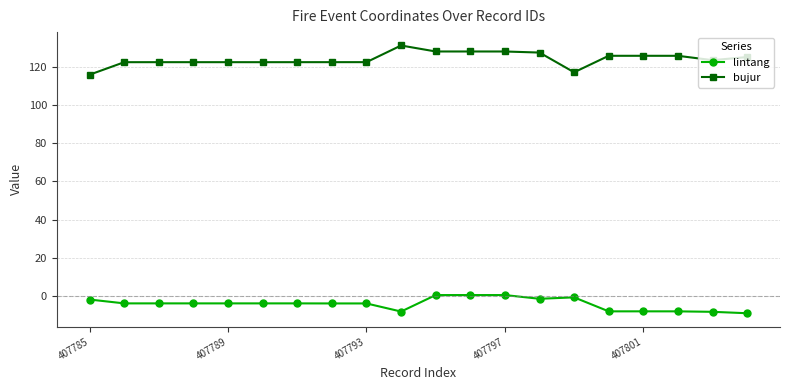

List the series in order of their peak value, highest first.

bujur, lintang